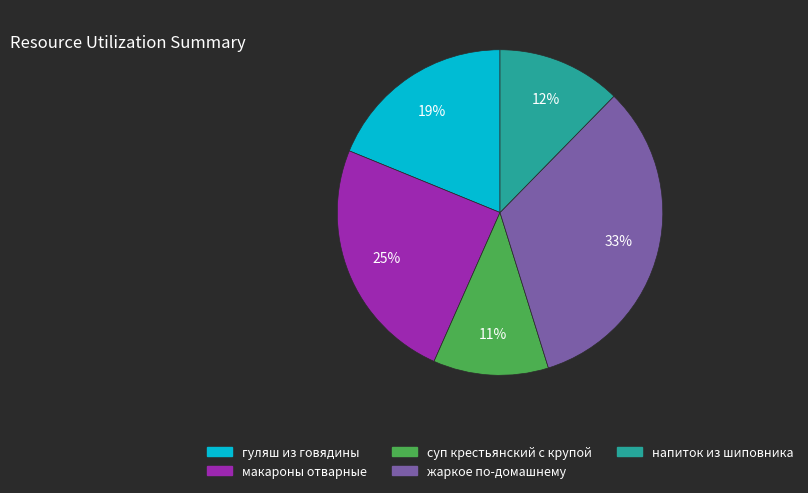

Rank the categories by value from highest to lowest.

жаркое по-домашнему, макароны отварные, гуляш из говядины, напиток из шиповника, суп крестьянский с крупой